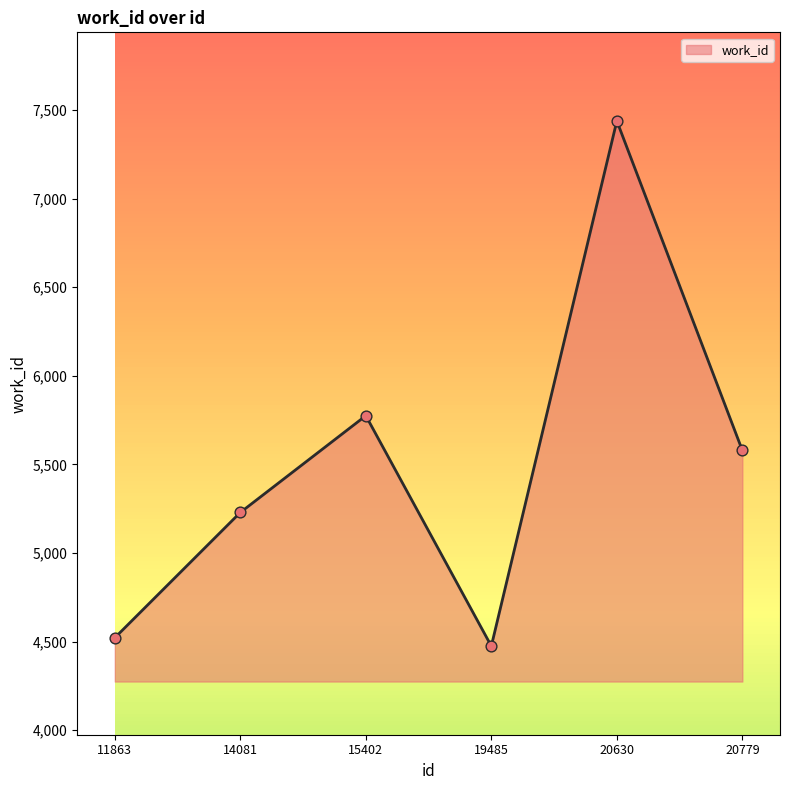

What is the ratio of the value at 19485 to the value at 11863?

1.0